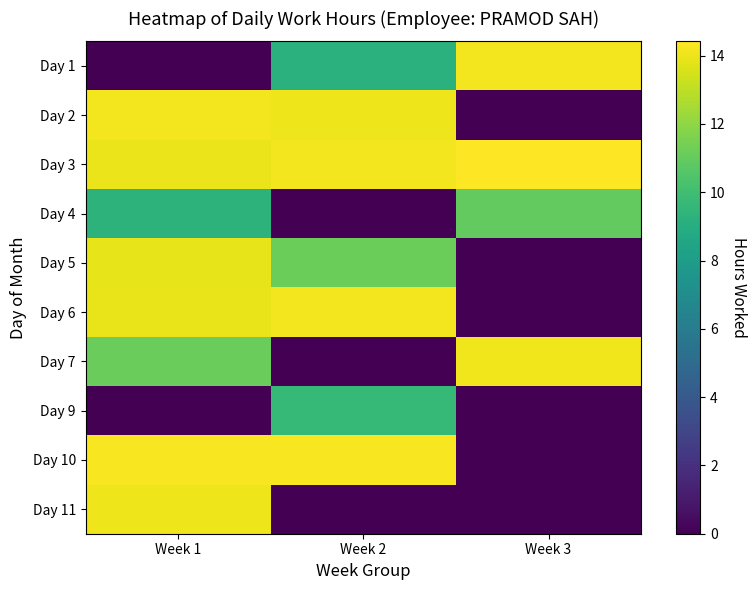

Count the number of categories in the chart.

3